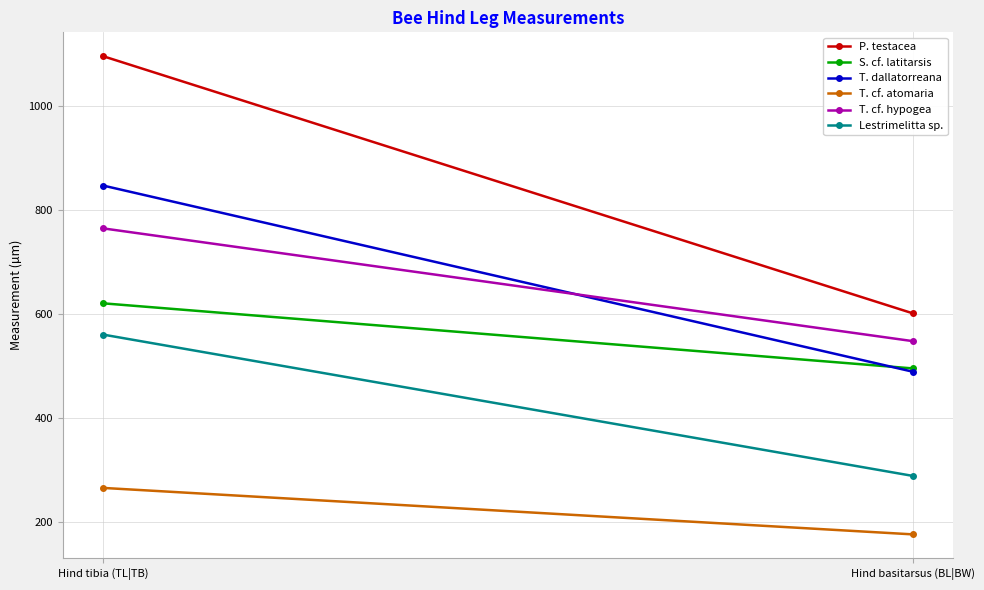

List the labels in order of T. cf. hypogea value, largest first.

Hind tibia (TL|TB), Hind basitarsus (BL|BW)